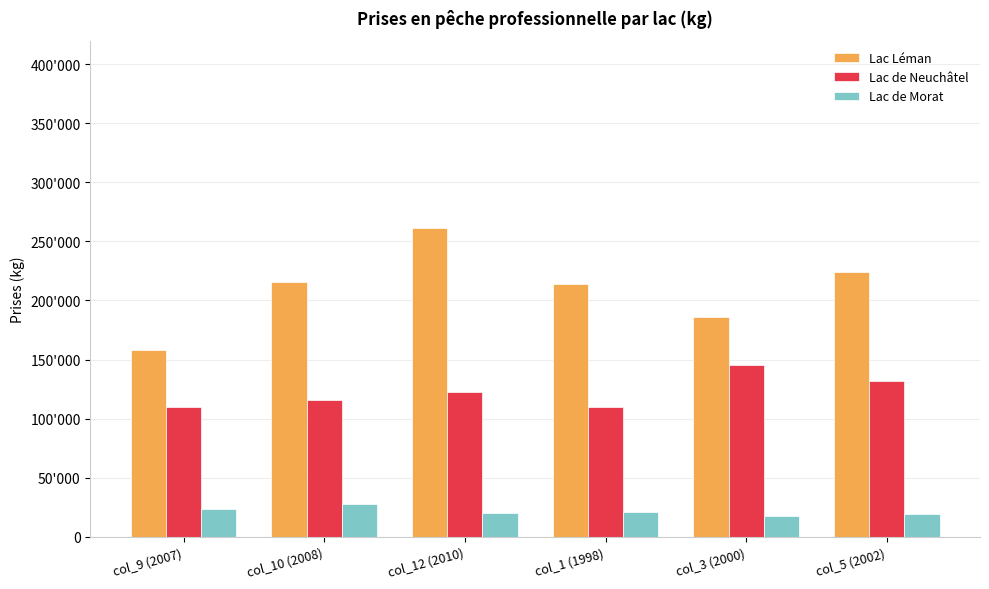

The value of Lac Léman at col_3 (2000) is 291658. True or false?

False